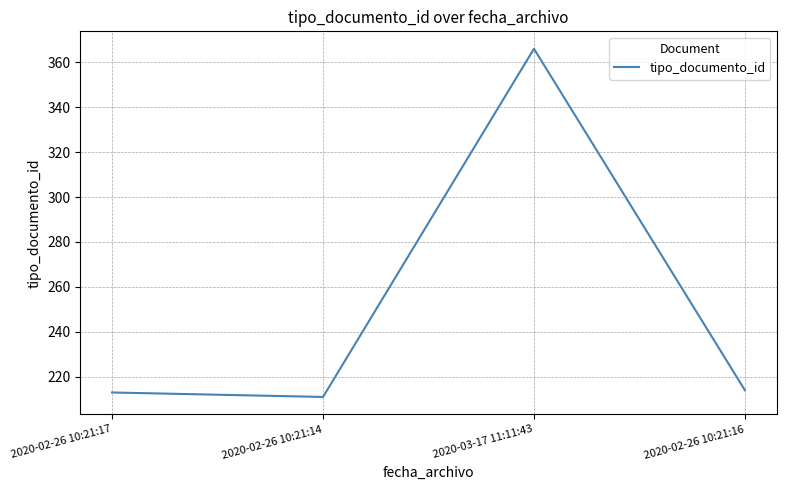

What is the average value?

251